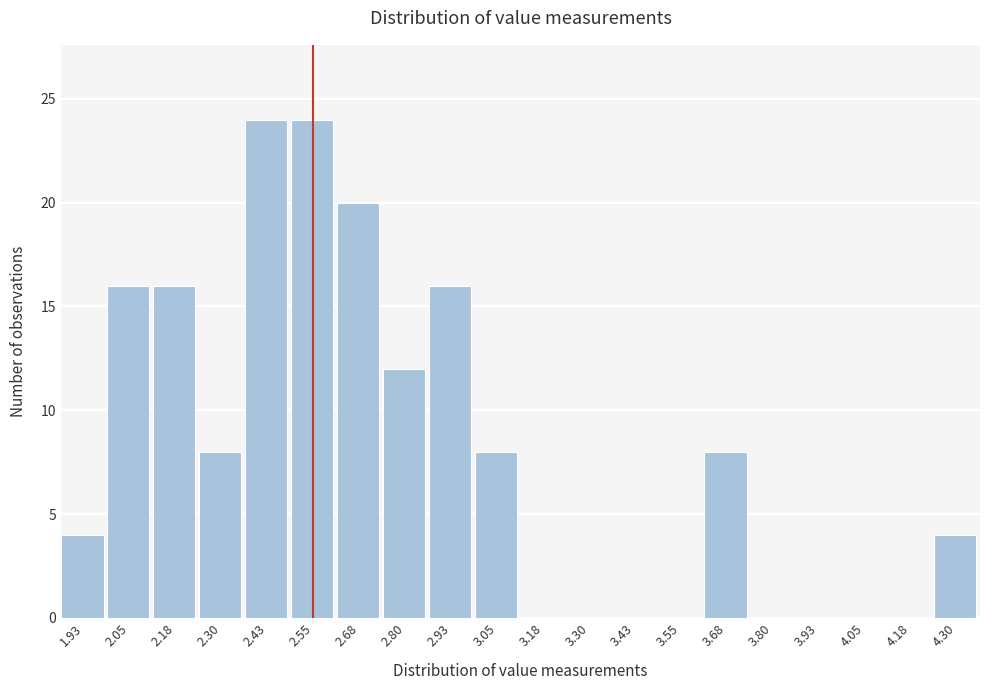

Reading left to right, what are all the values shown in this chart?

1.93=4	2.05=16	2.18=16	2.30=8	2.43=24	2.55=24	2.68=20	2.80=12	2.93=16	3.05=8	3.18=0	3.30=0	3.43=0	3.55=0	3.68=8	3.80=0	3.93=0	4.05=0	4.18=0	4.30=4